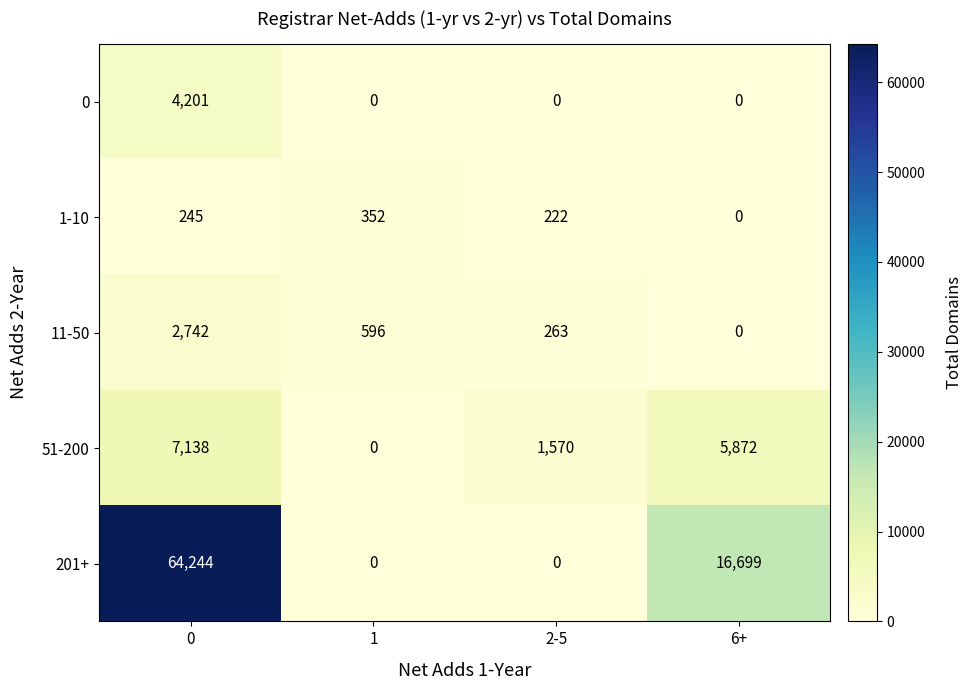

What is the difference between the second highest and minimum values in the 1-10 series?

245